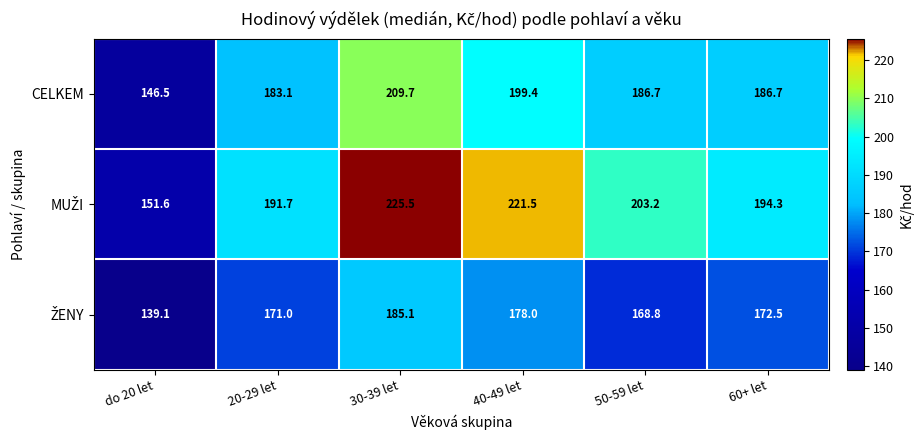

Where does the CELKEM series first go above 186?

30-39 let